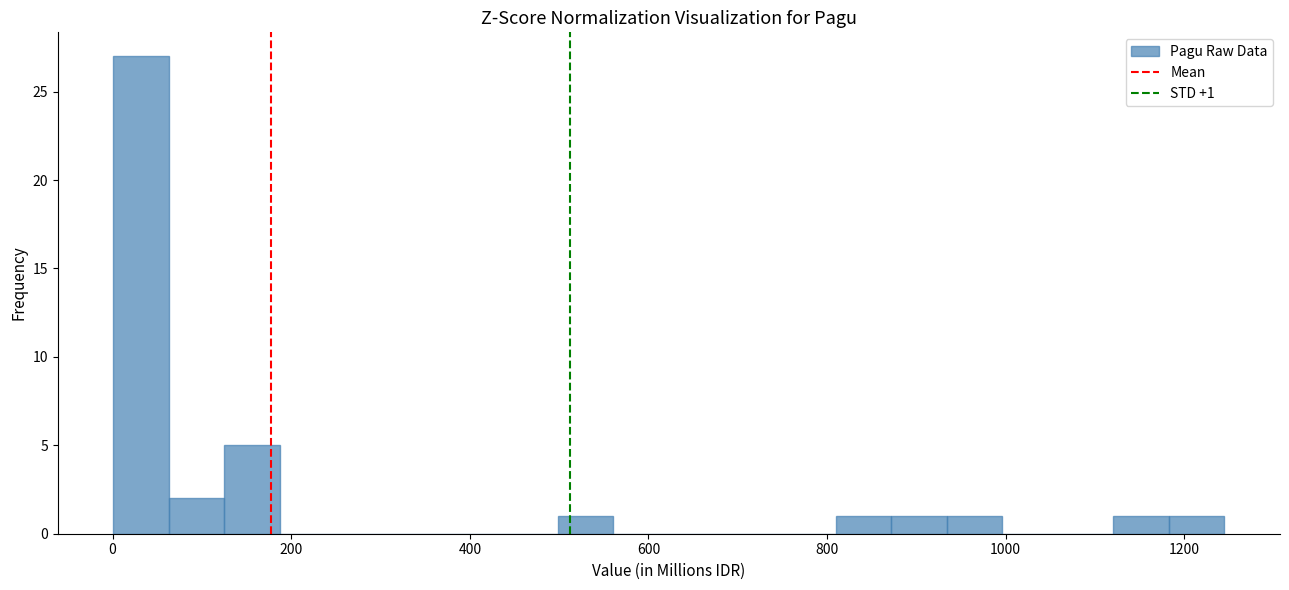

Around what value on the x-axis is the tallest bar? Give the approximate position of its centre, as read against the axis.

40